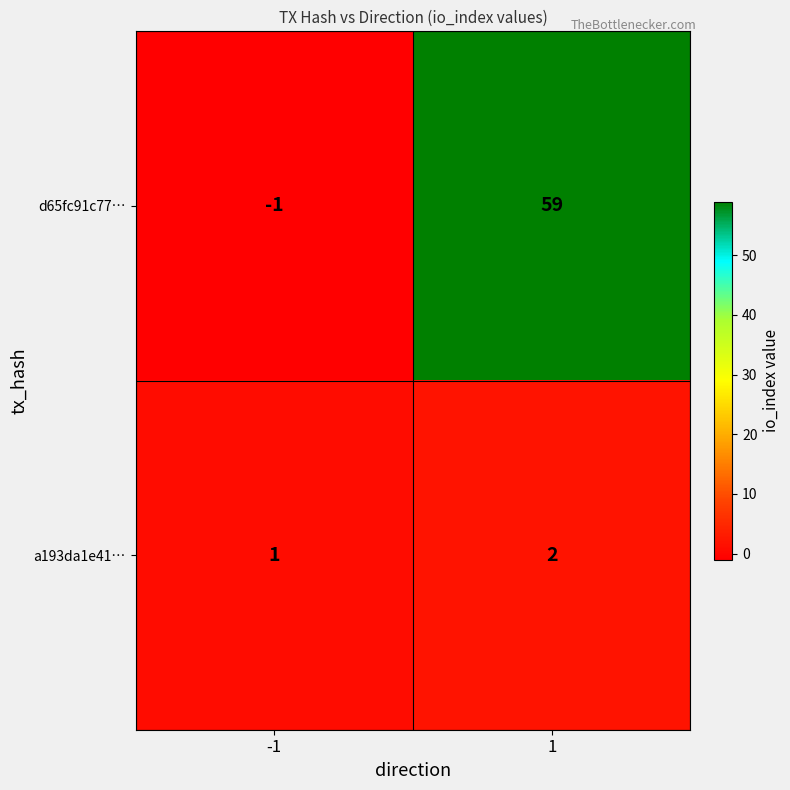

Between -1 and 1, which series saw the biggest shift?

d65fc91c77…